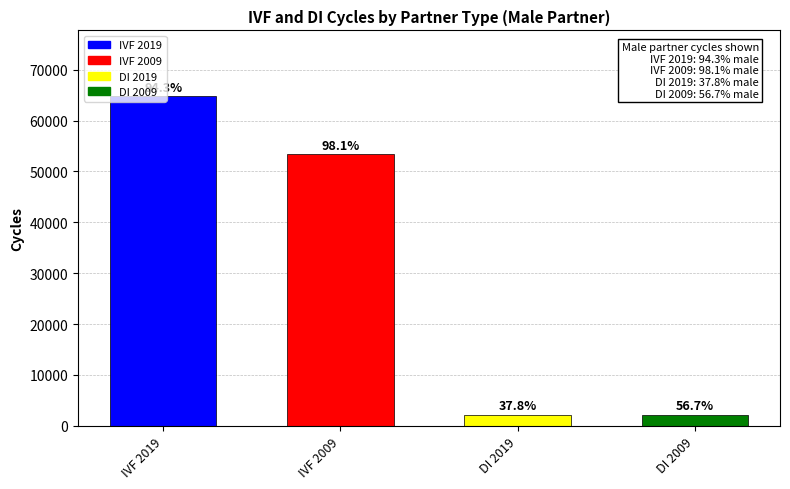

At which label is the value closest to 33463?

IVF 2009